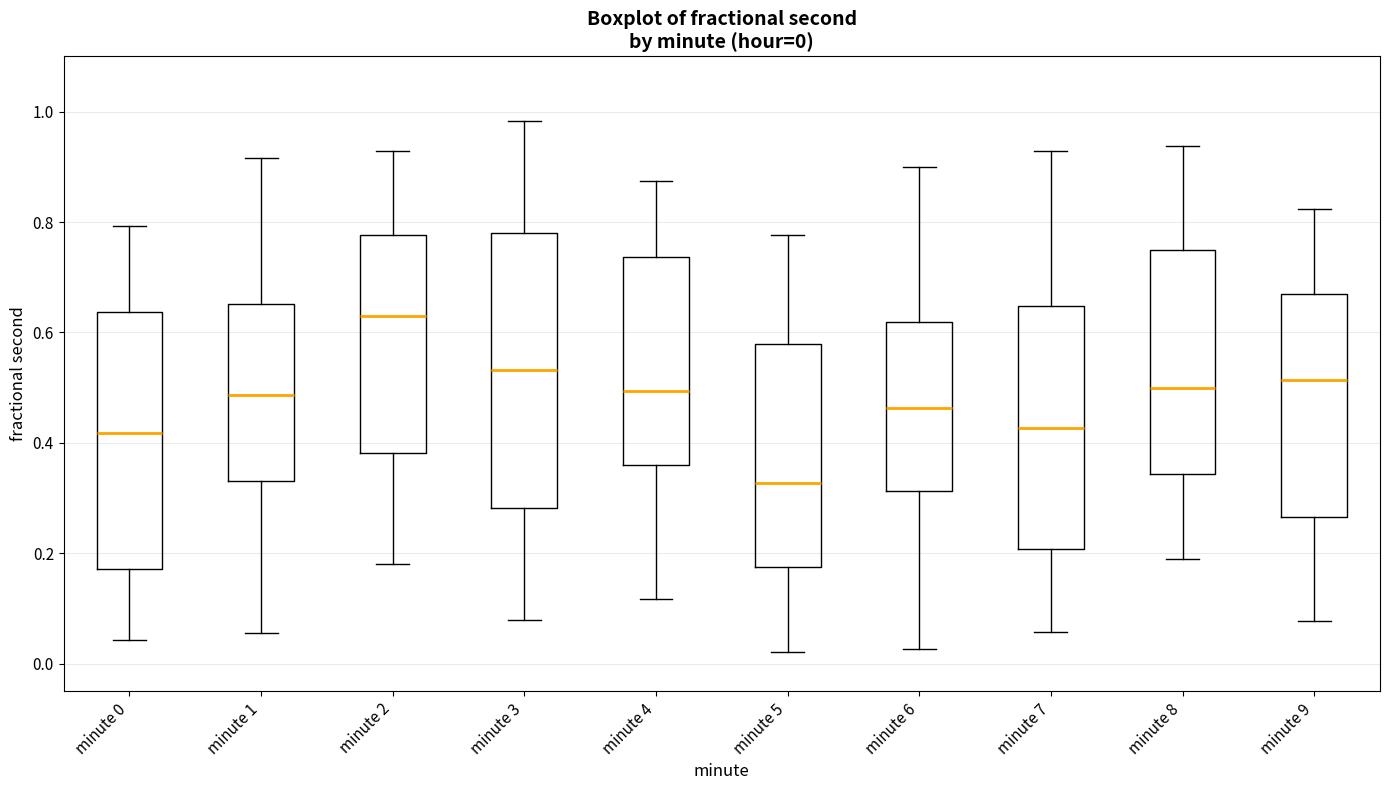

Comparing the boxes themselves (not the whiskers), which one is the tallest?

minute 3